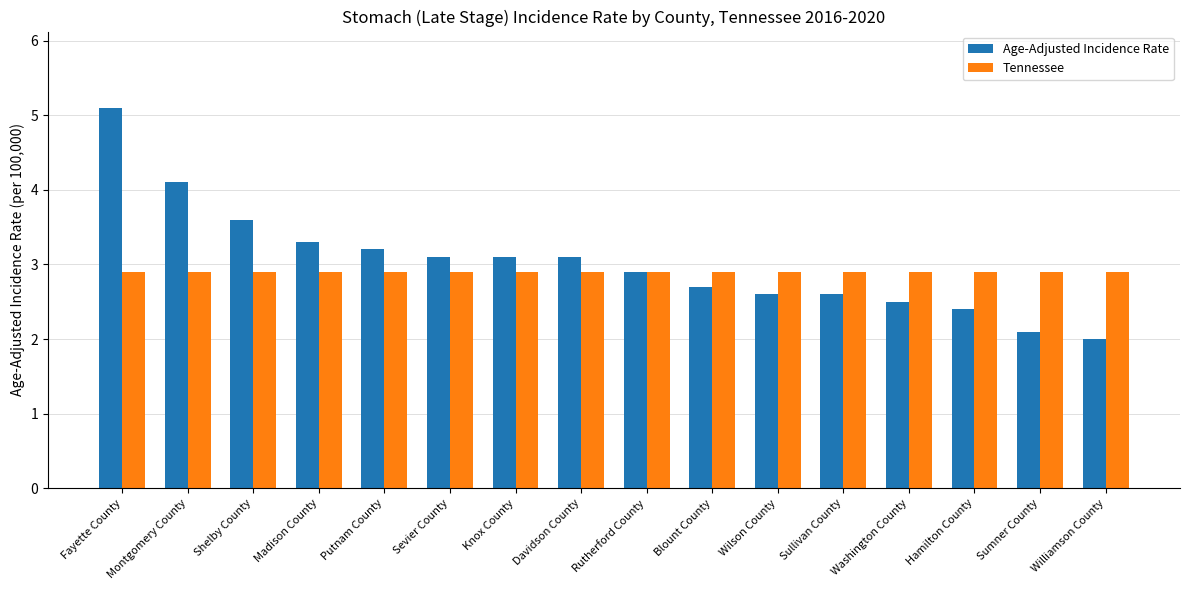

What is the total value across all series at Davidson County?

6.0